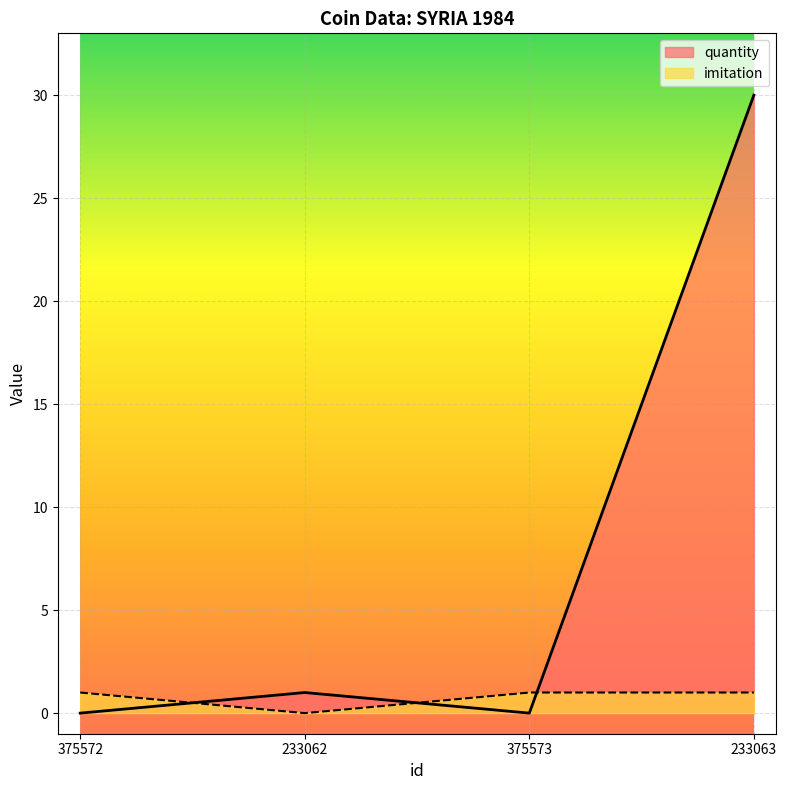

Count the number of categories in the chart.

4